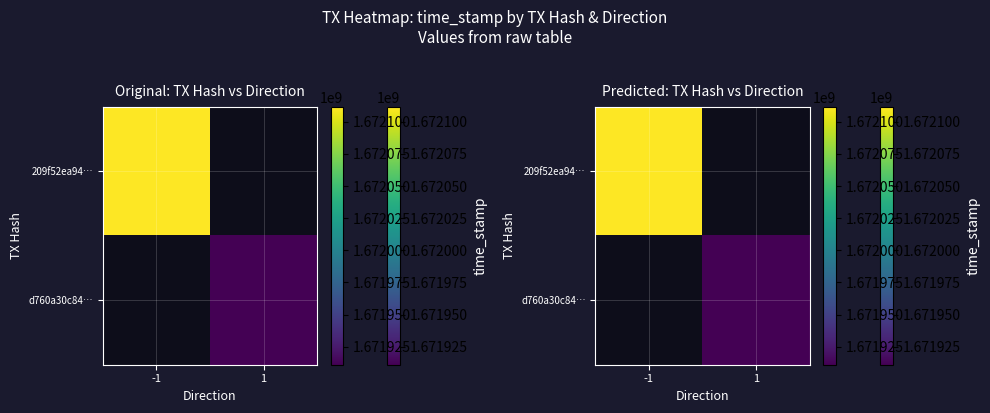

How many series are shown in this chart?

2